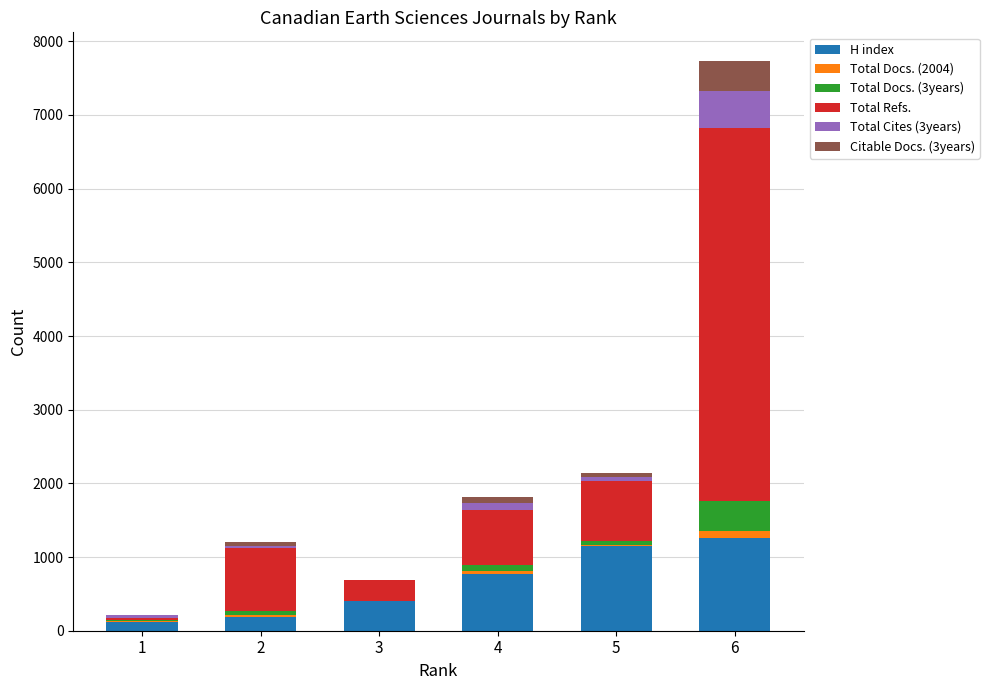

What is the maximum value for H index?

1256